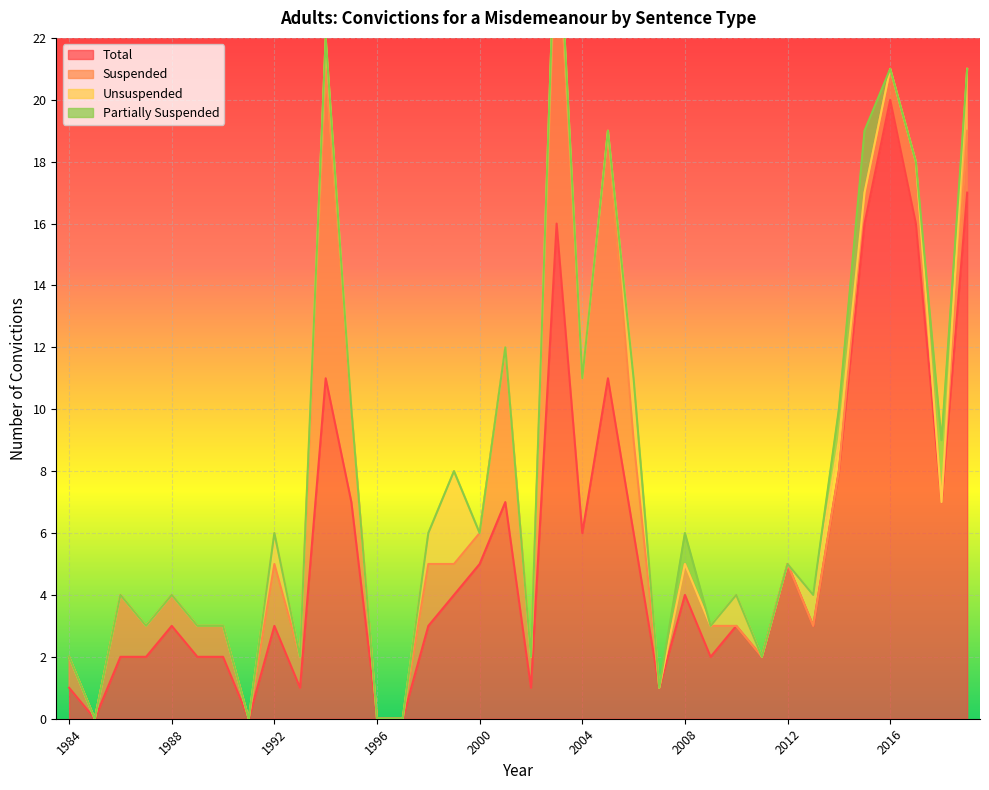

Which category has the highest value in the Total series?

2016